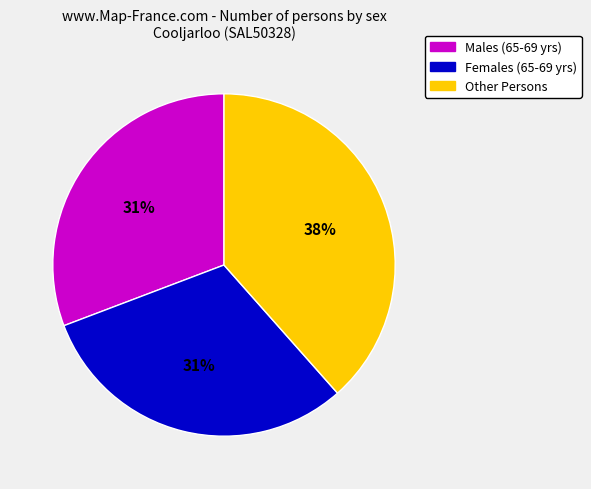

How many slices are in this pie chart?

3